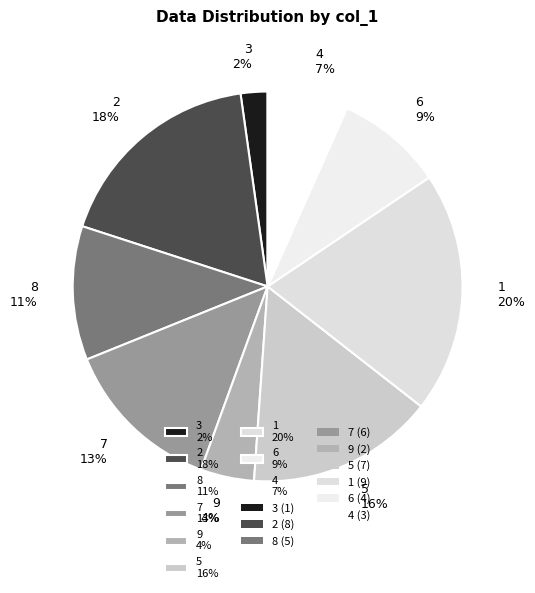

Is it true that 5 is 31% of the pie?

False